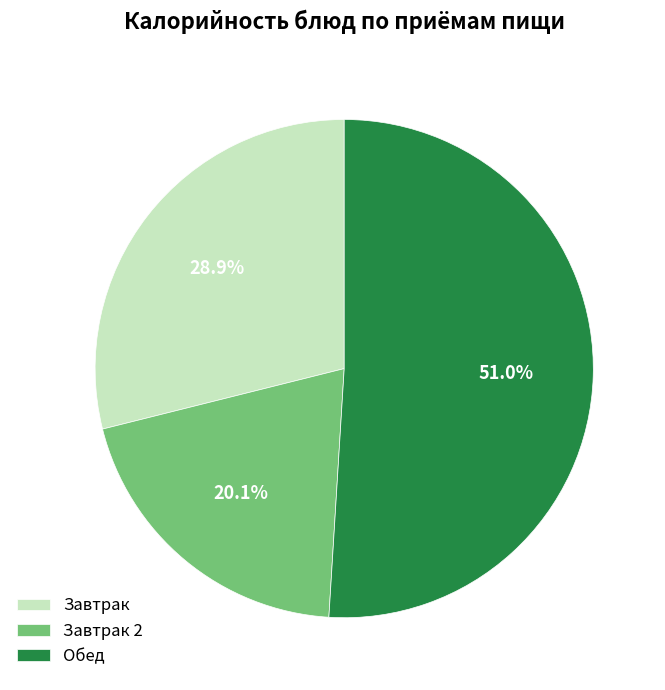

Which category has the smallest portion of the pie?

Завтрак 2